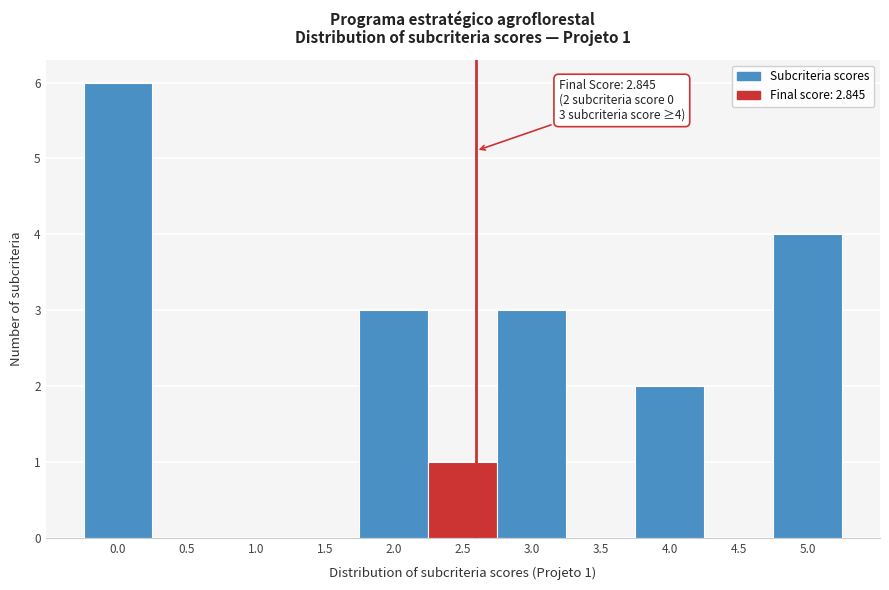

Reading left to right, extract all data points from this chart.

0.0=6	0.5=0	1.0=0	1.5=0	2.0=3	2.5=1	3.0=3	3.5=0	4.0=2	4.5=0	5.0=4